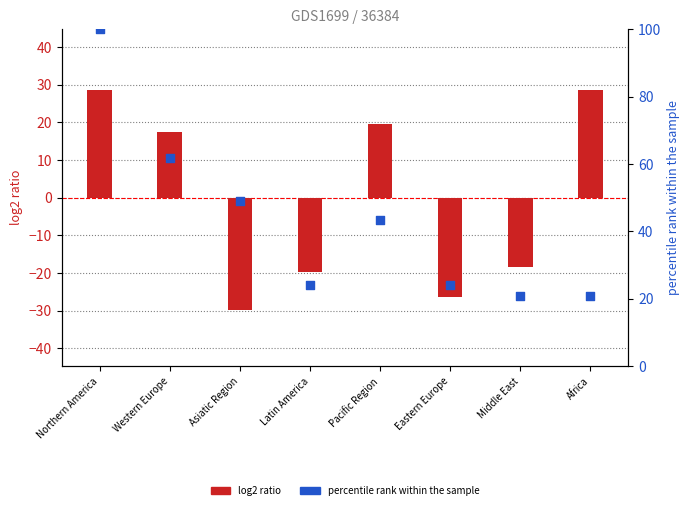

Which series has the largest total across all categories?

percentile rank within the sample